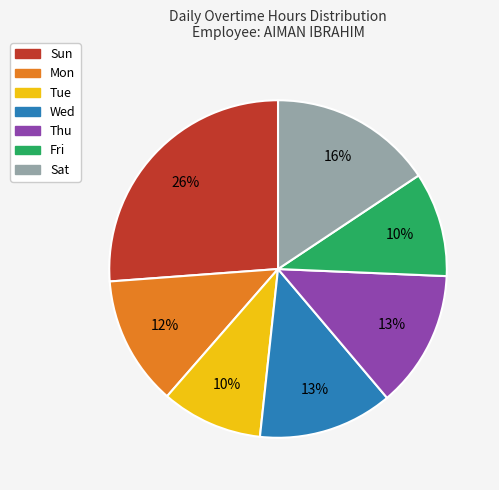

Between Fri and Sat, which is larger?

Sat